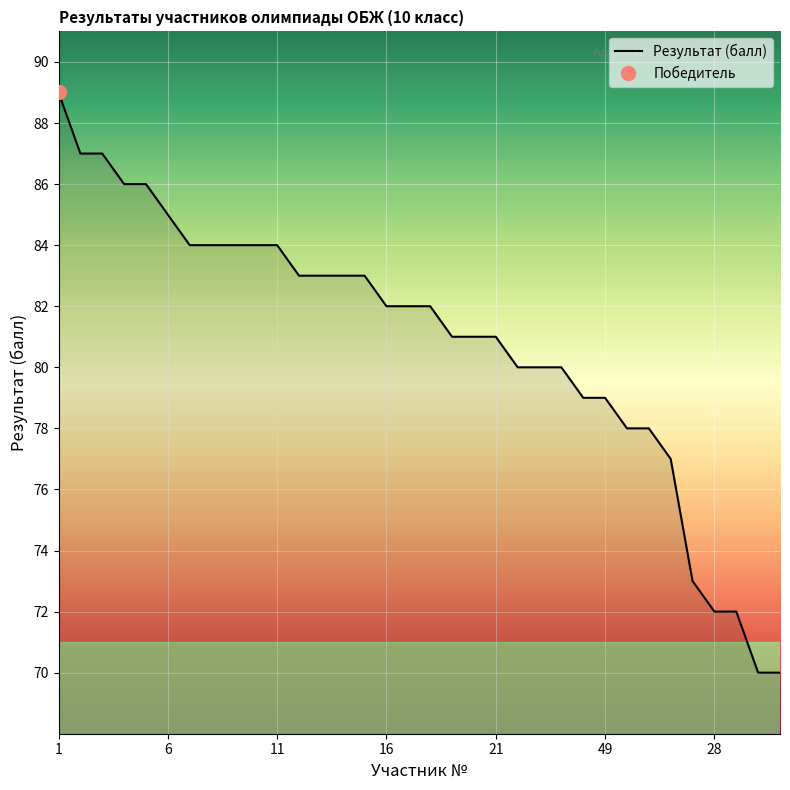

Is it true that the value at 3 is 87?

True